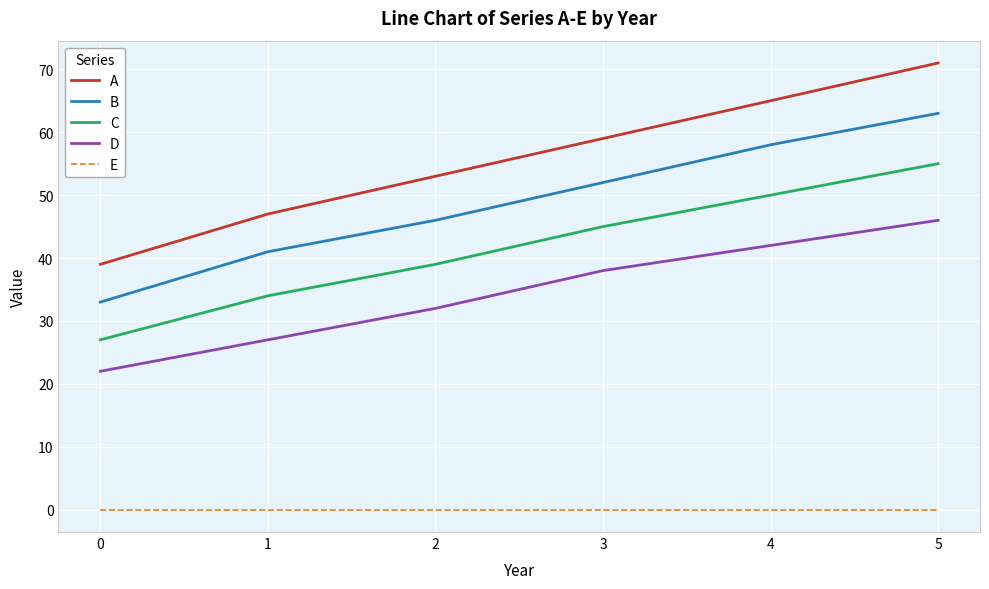

True or false: A and D intersect in this chart.

False